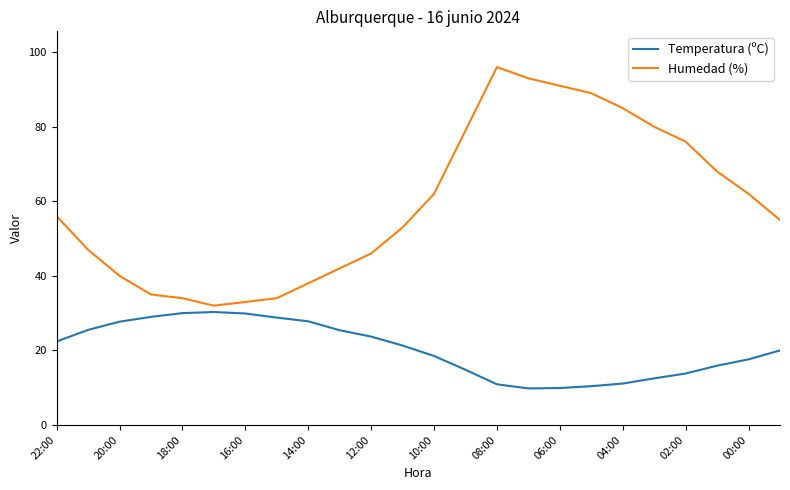

How many lines are shown in the chart?

2